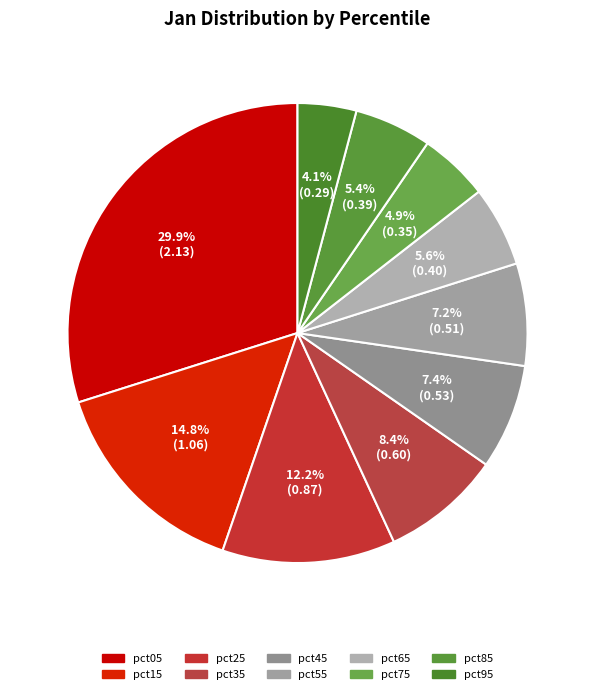

Does pct95 represent more than half of the total?

No